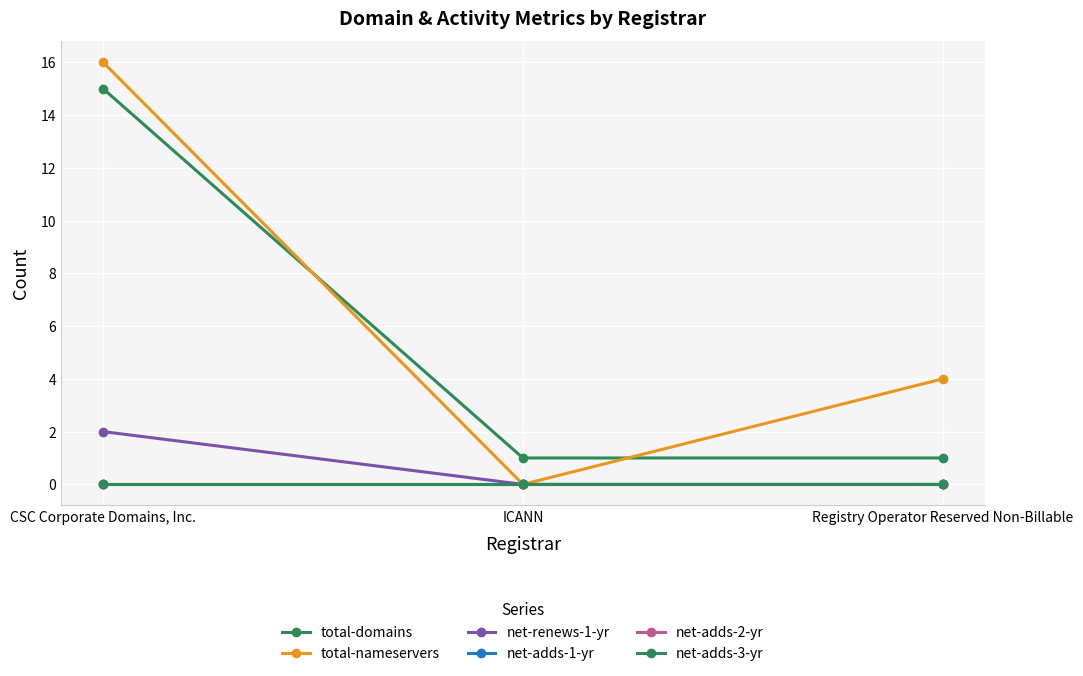

Is this an area chart (filled region under the line)?

No